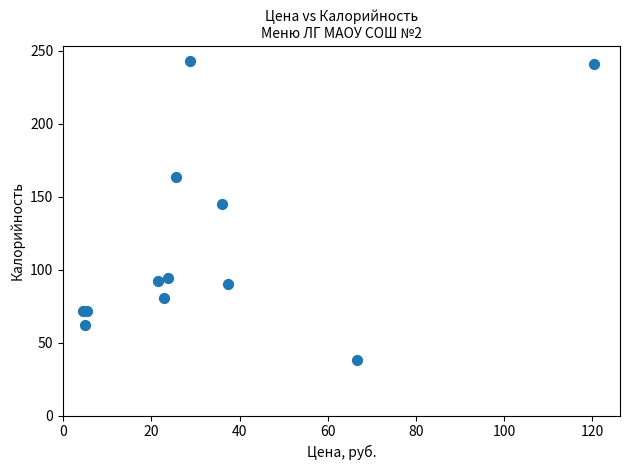

What Y value in the scatter plot is closest to 140?

145.2